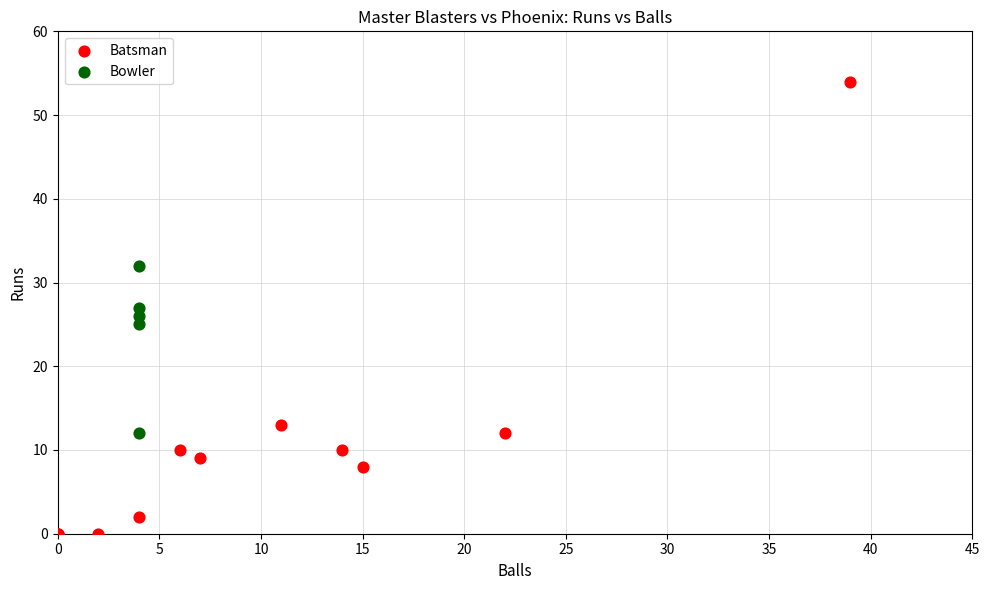

Which series reaches the maximum Y coordinate?

Batsman